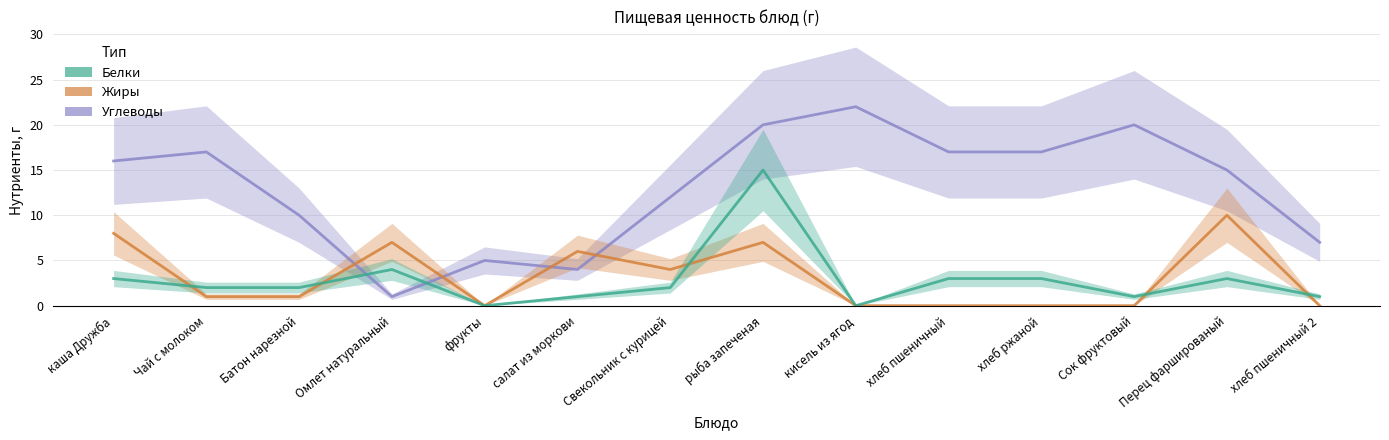

True or false: Жиры has more than 2 interior local peaks.

True